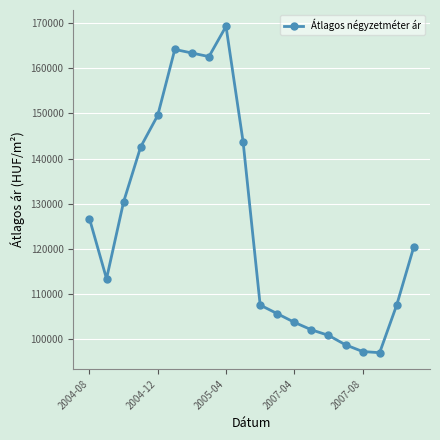

What is the difference between the maximum and minimum values?

72389